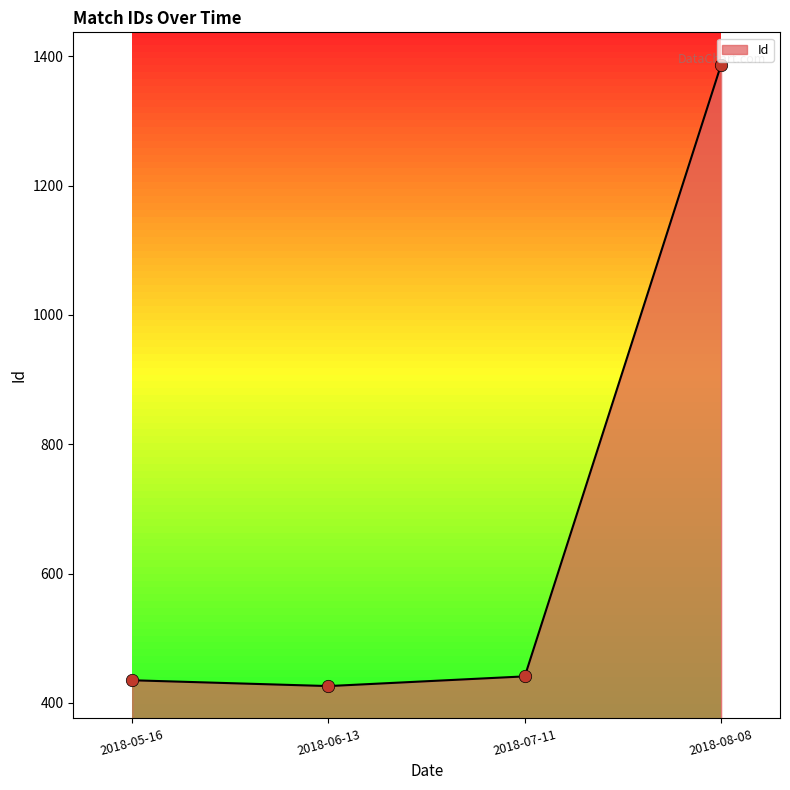

Approximately how many times larger is the value at 2018-06-13 compared to 2018-07-11?

1.0